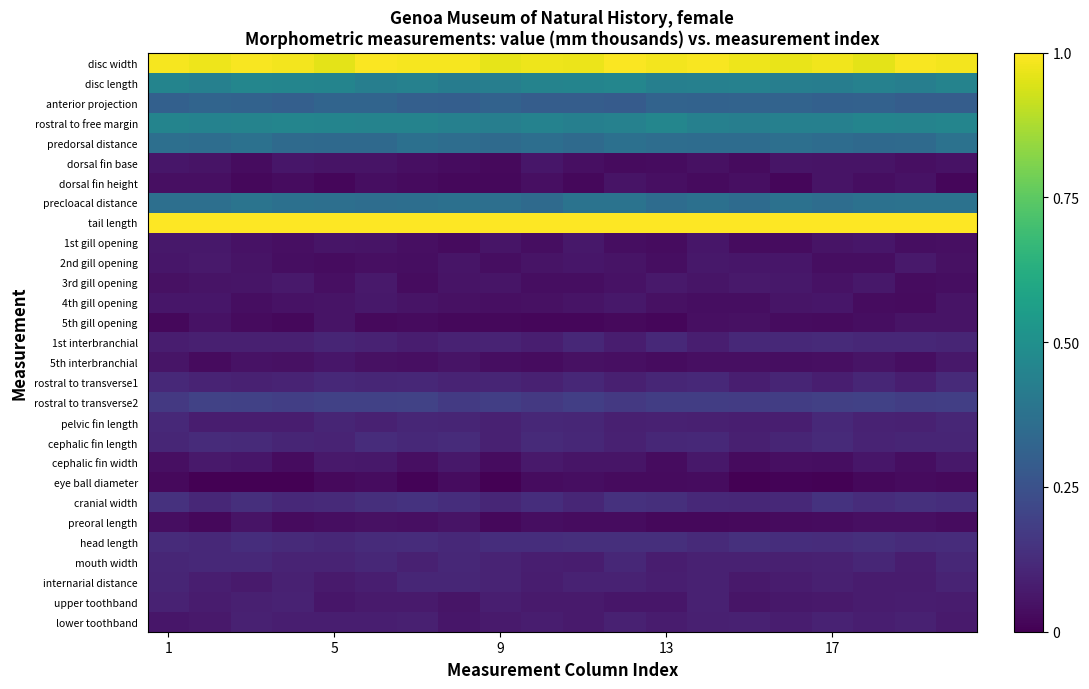

List the series in order of their peak value, lowest first.

eye ball diameter, preoral length, 5th gill opening, dorsal fin height, dorsal fin base, 4th gill opening, 5th interbranchial, 1st gill opening, 2nd gill opening, cephalic fin width, 3rd gill opening, upper toothband, lower toothband, internarial distance, pelvic fin length, mouth width, rostral to transverse1, 1st interbranchial, cephalic fin length, head length, cranial width, rostral to transverse2, anterior projection, predorsal distance, precloacal distance, disc length, rostral to free margin, disc width, tail length